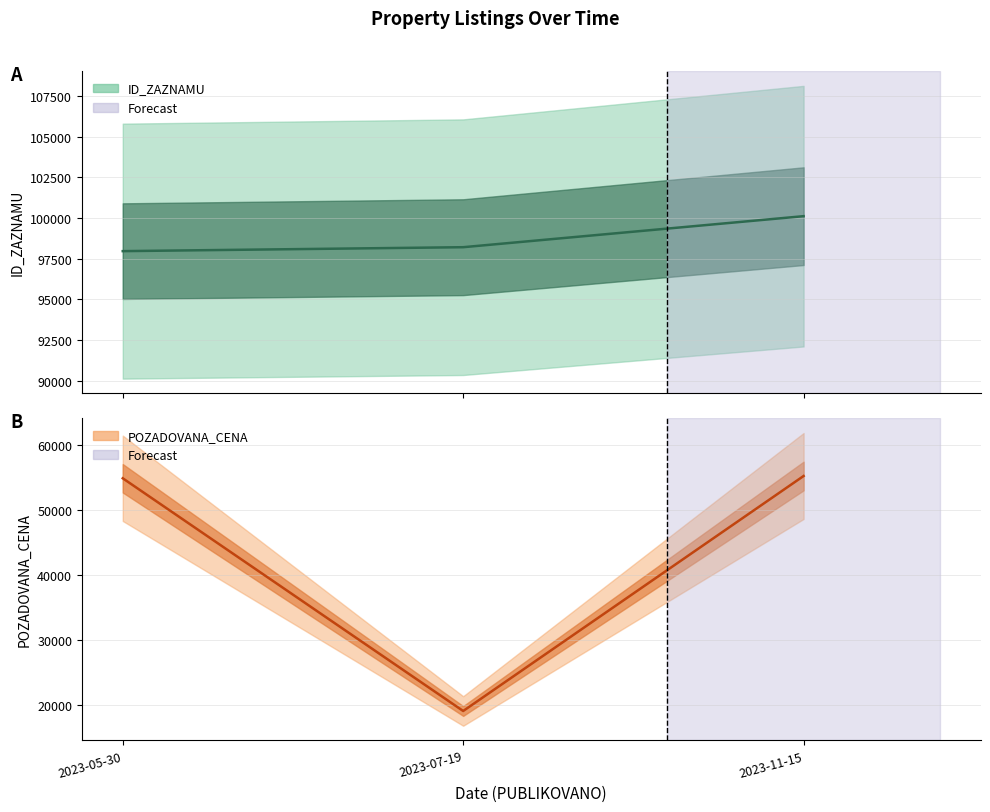

Reading left to right, transcribe all the data shown in this chart.

ID_ZAZNAMU: 2023-05-30=97957	2023-07-19=98199	2023-11-15=100106
POZADOVANA_CENA: 2023-05-30=54900	2023-07-19=19000	2023-11-15=55254